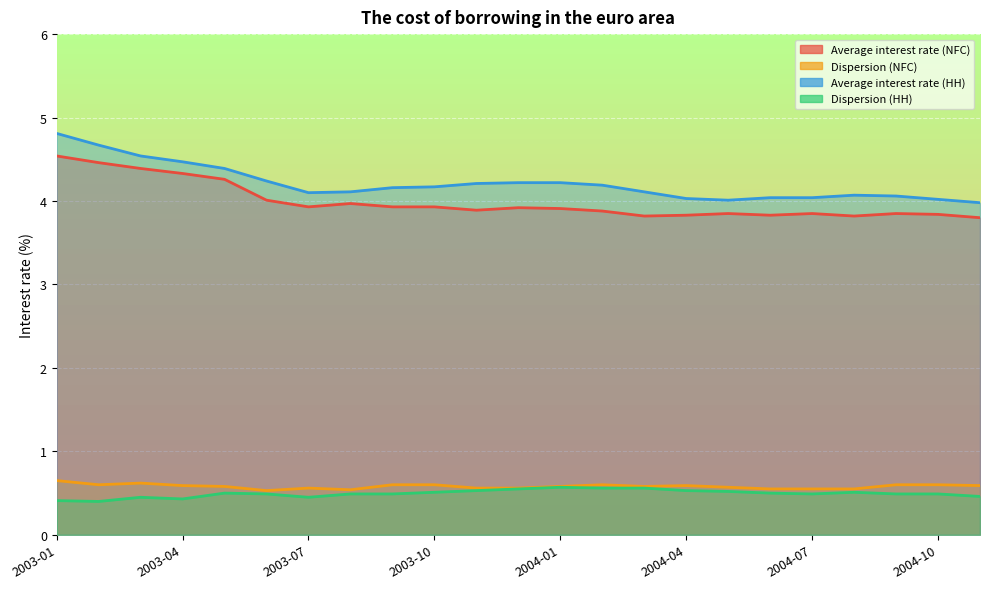

True or false: Dispersion (NFC) and Dispersion (HH) cross at least once.

False